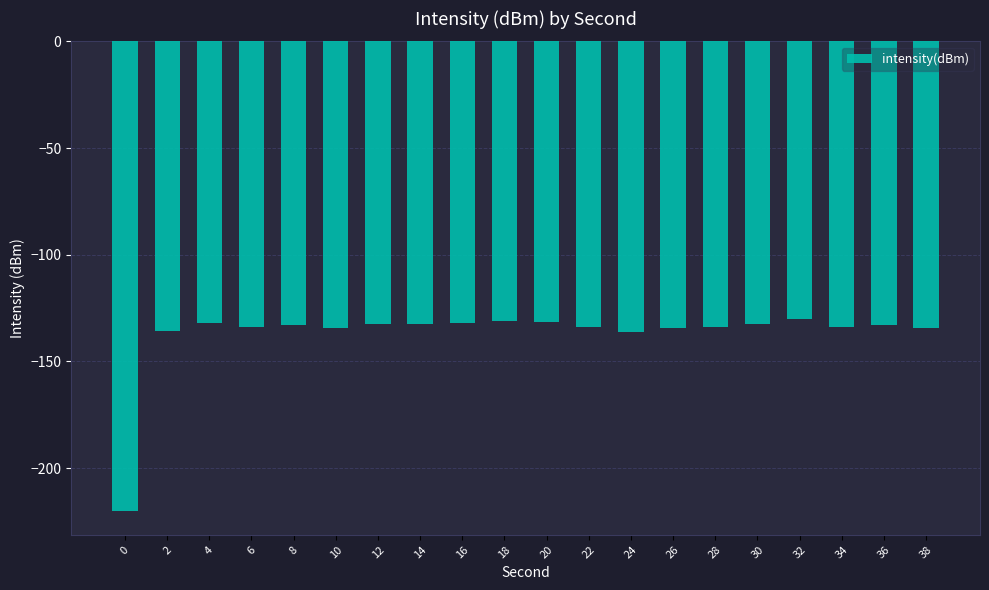

What is the change in value from 20 to 36?

-1.5